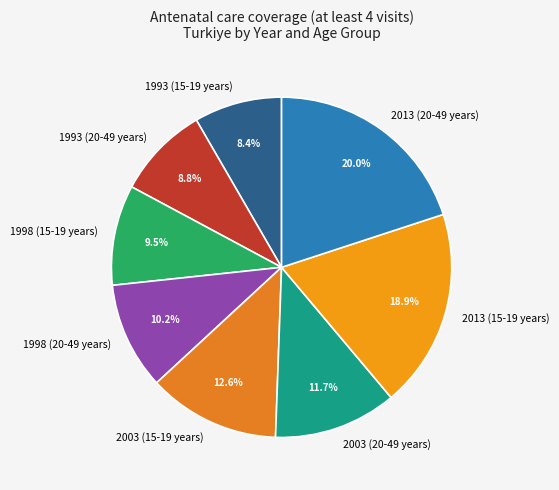

To the nearest percent, what is the difference between the 2003 (15-19 years) and 1993 (15-19 years) slice percentages?

4%